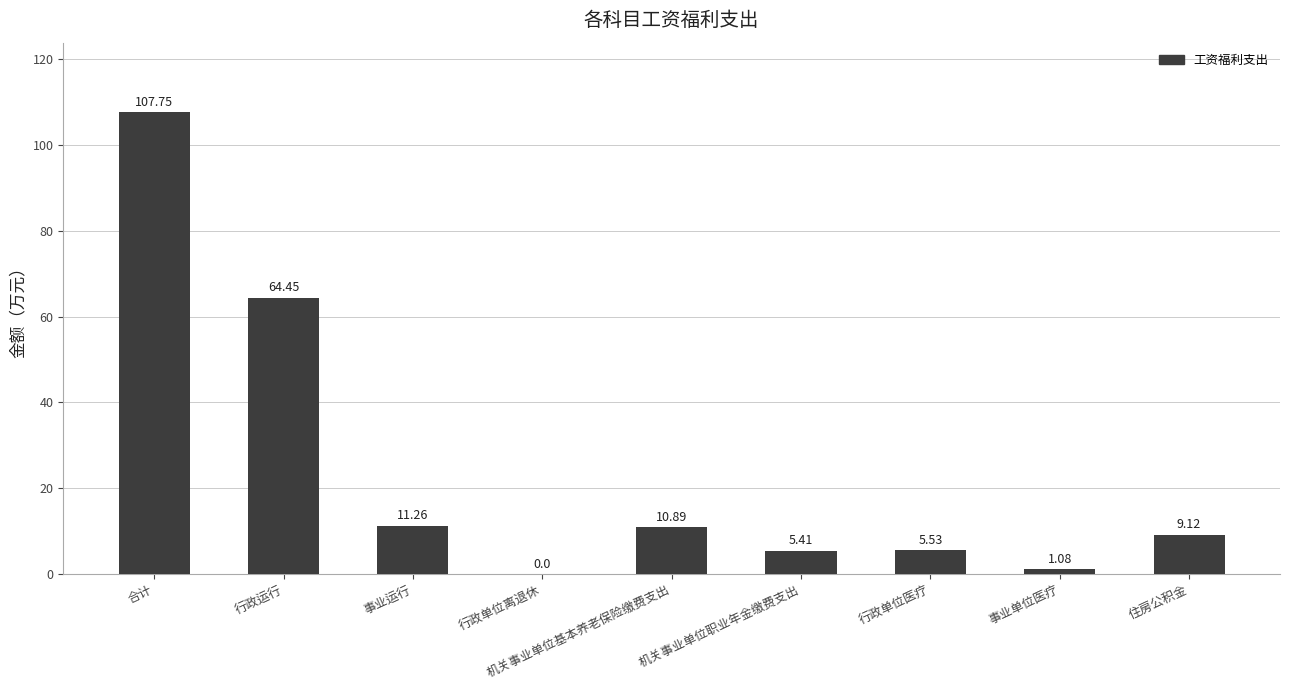

Between 行政运行 and 行政单位离退休, which is larger?

行政运行